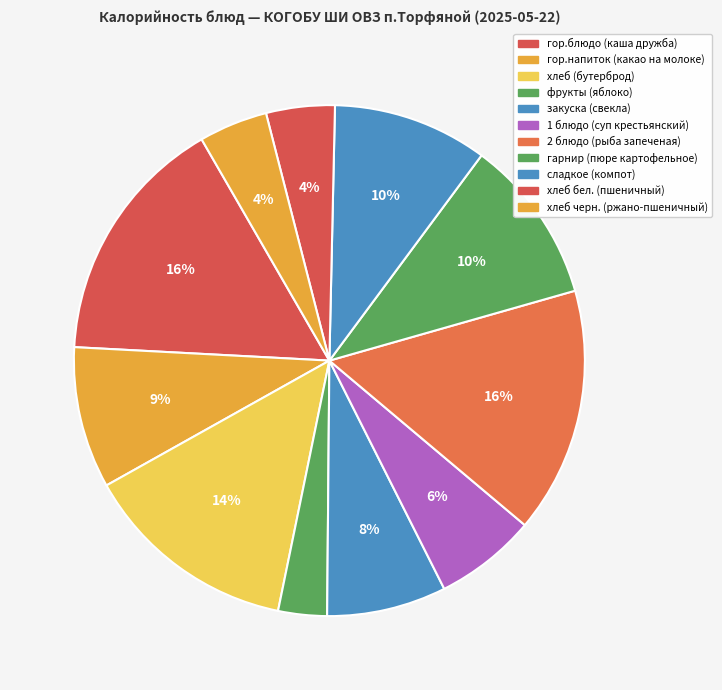

To the nearest percent, what percentage of the pie is гор.блюдо (каша дружба)?

16%